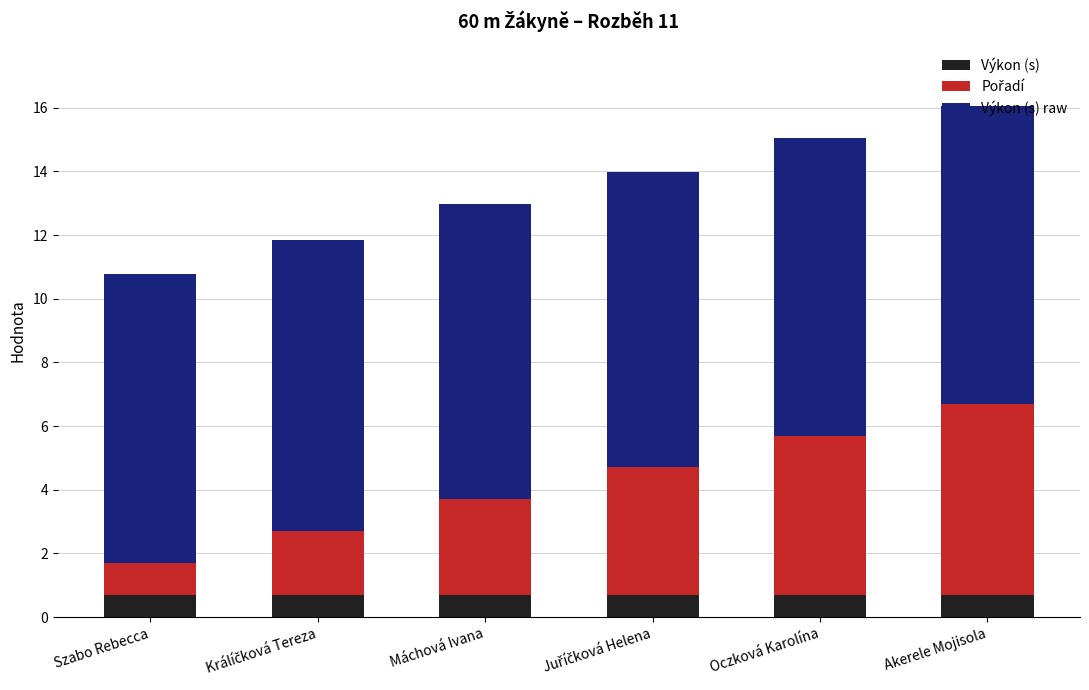

Read the Výkon (s) value at Akerele Mojisola.

0.7